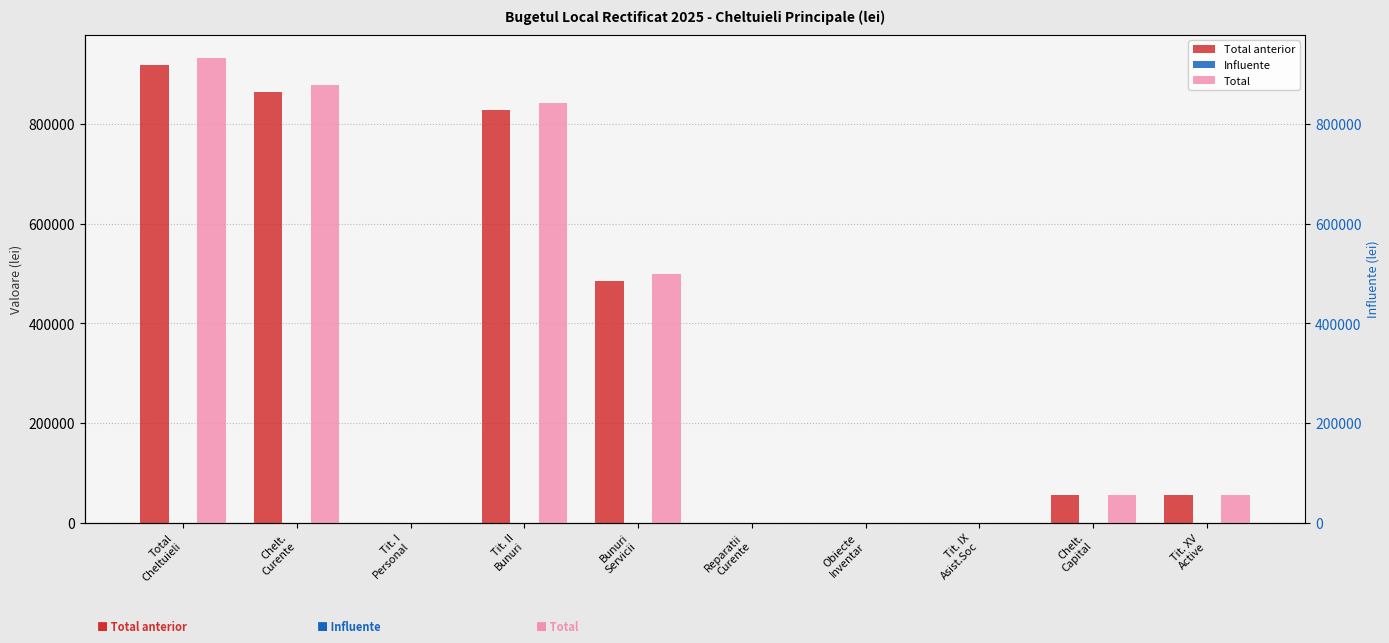

What position from the right is Obiecte
Inventar?

4